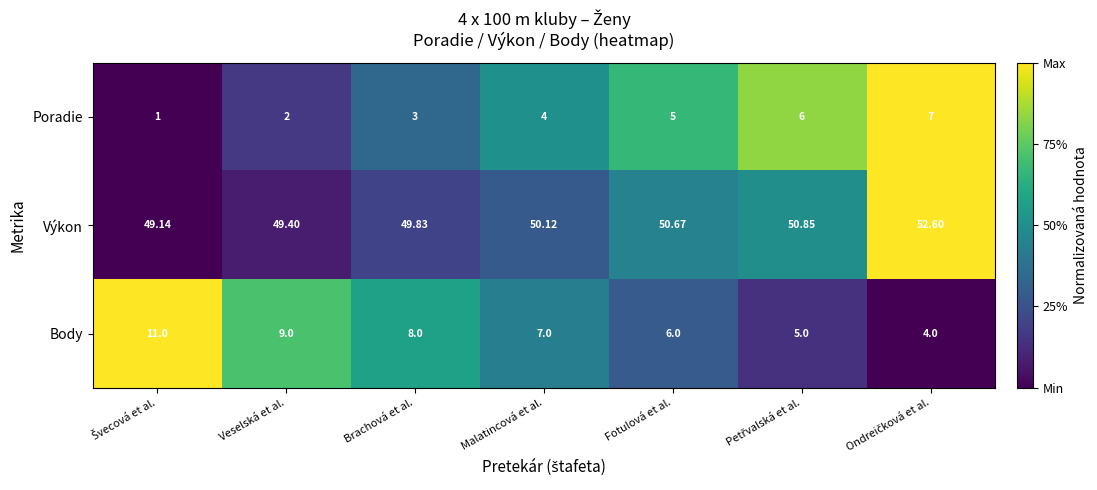

Which series has the largest range (max minus min)?

Body